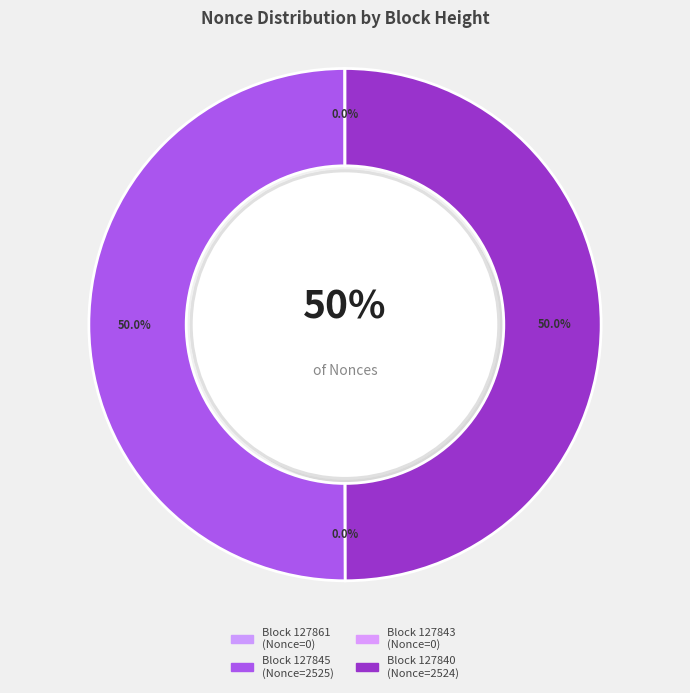

Which category has the biggest portion of the pie?

127845 (Nonce=2525)